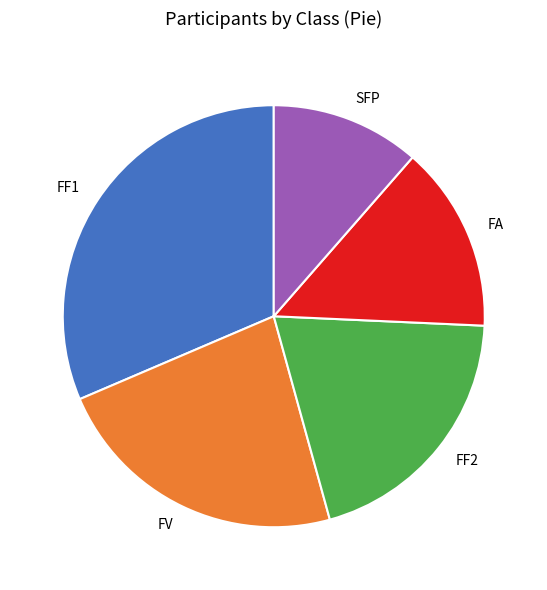

Which slice is the smallest?

SFP